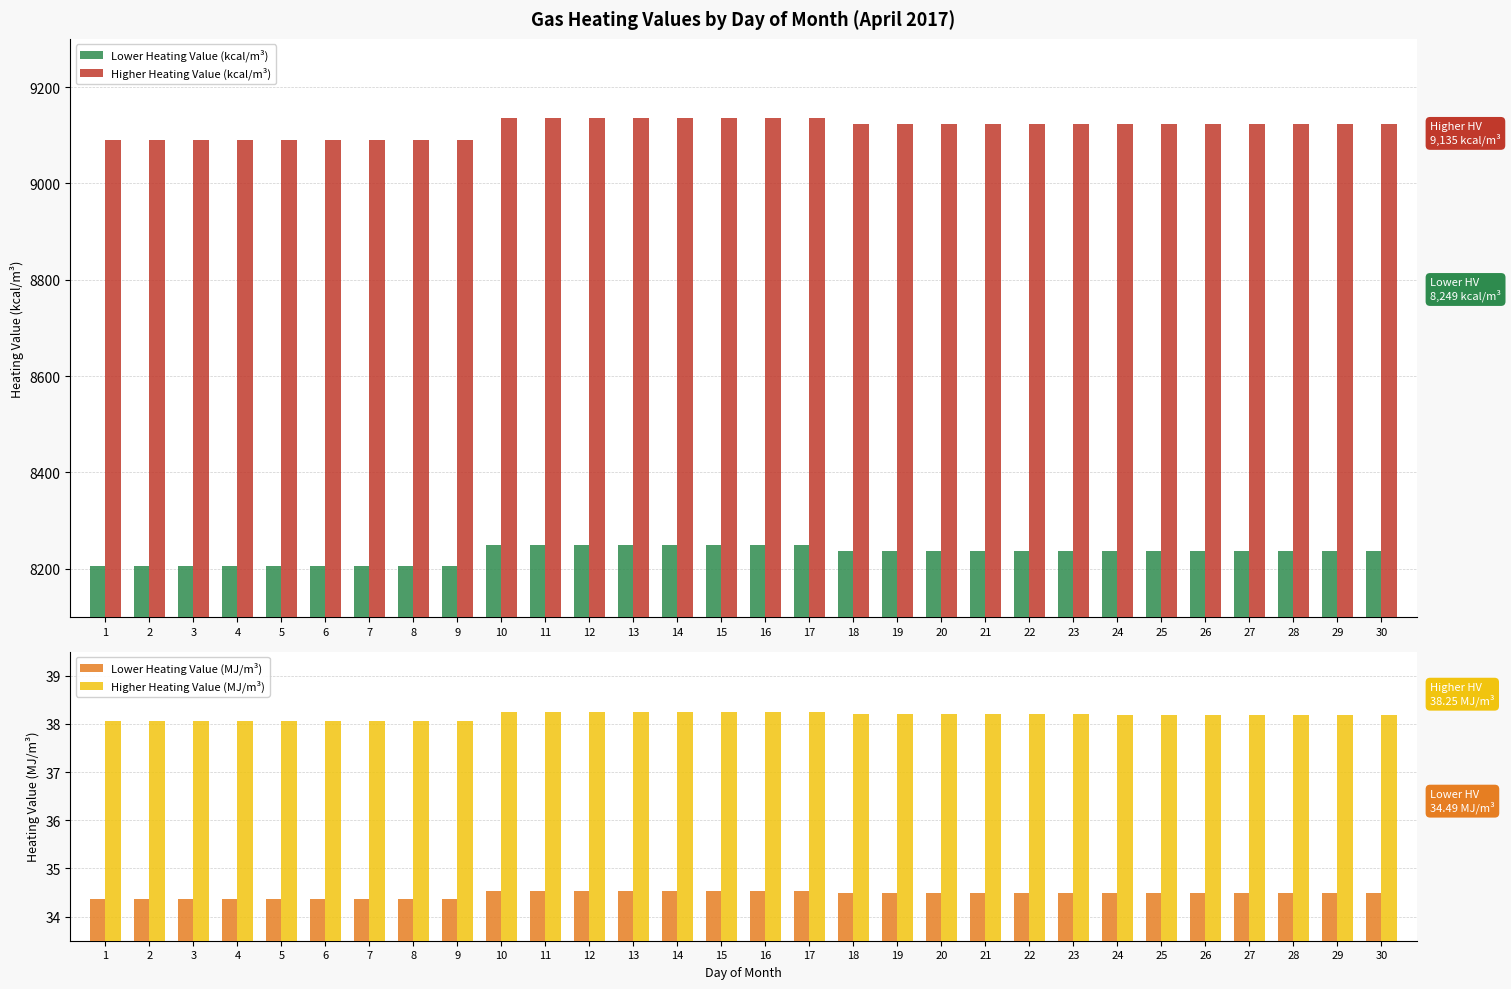

Are the bars horizontal?

No